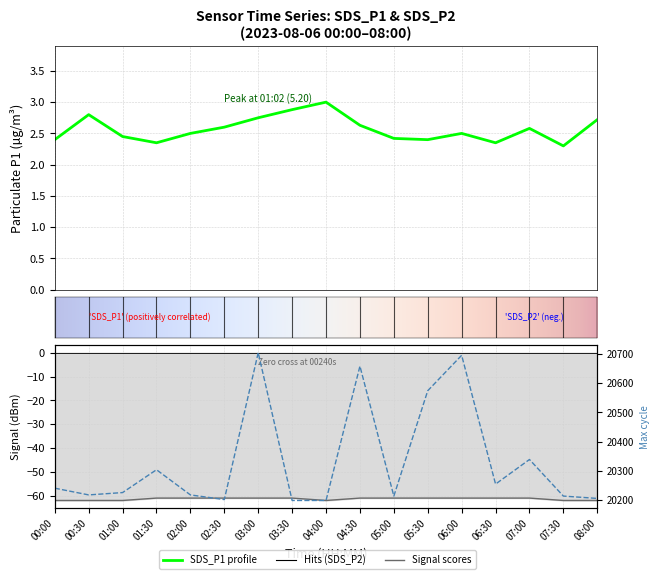

True or false: Max_cycle and Signal cross at least once.

False